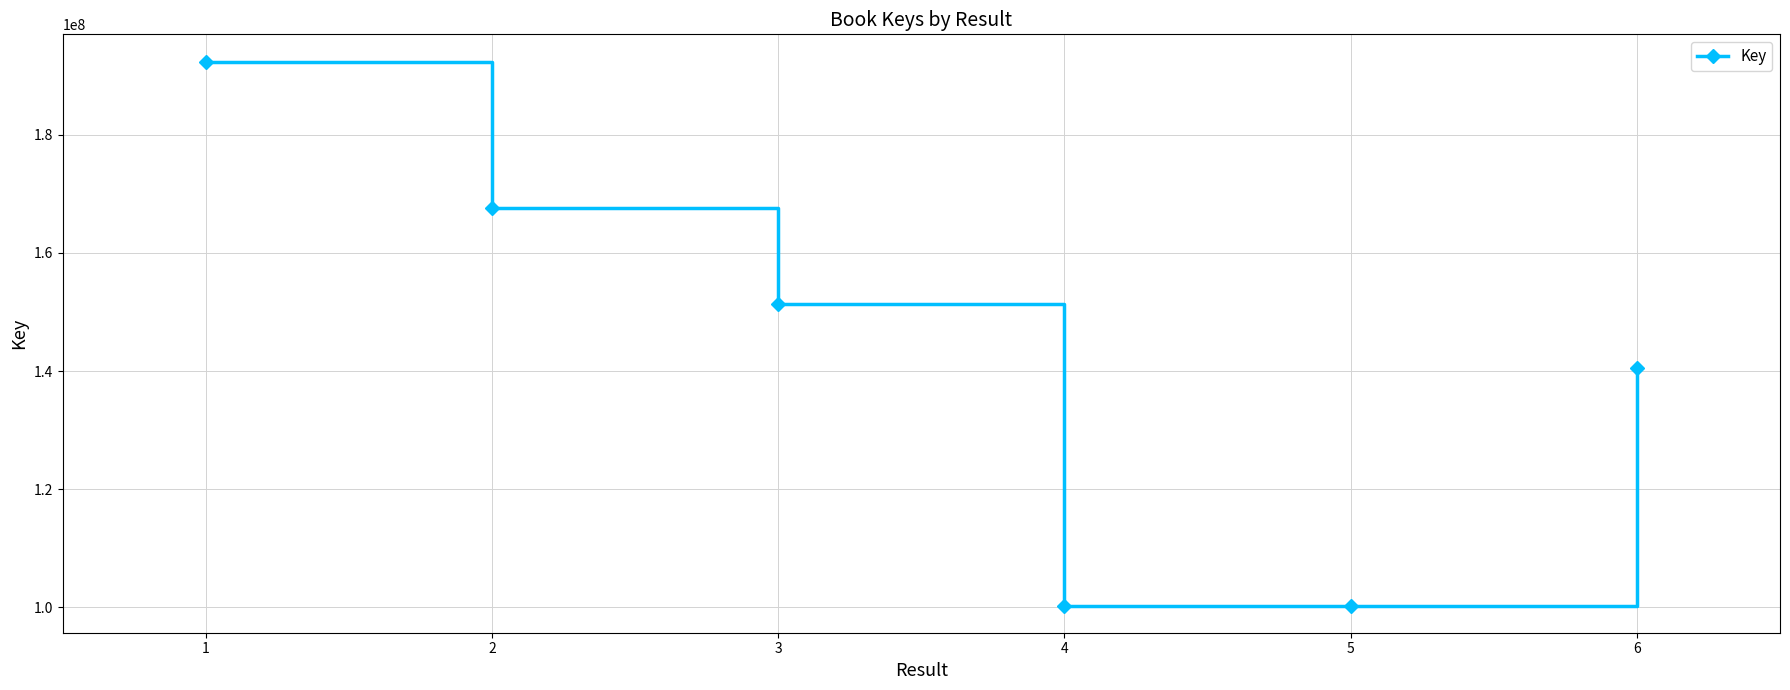

The value at 3 is 254193280. True or false?

False